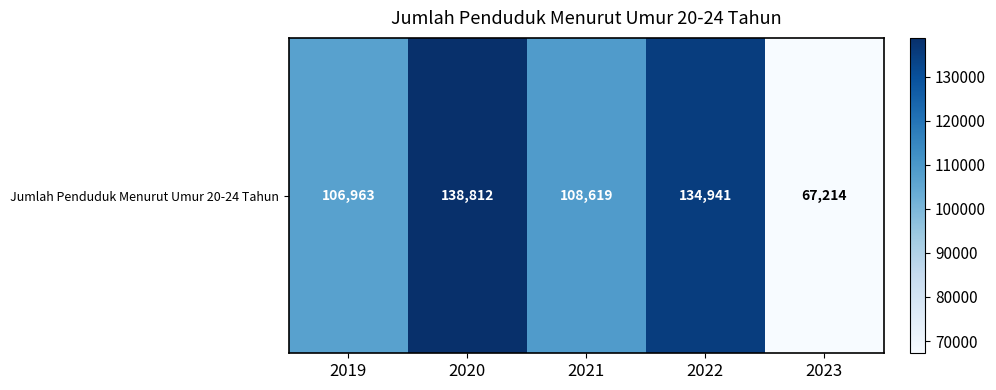

Approximately how many times larger is the value at 2020 compared to 2022?

1.0